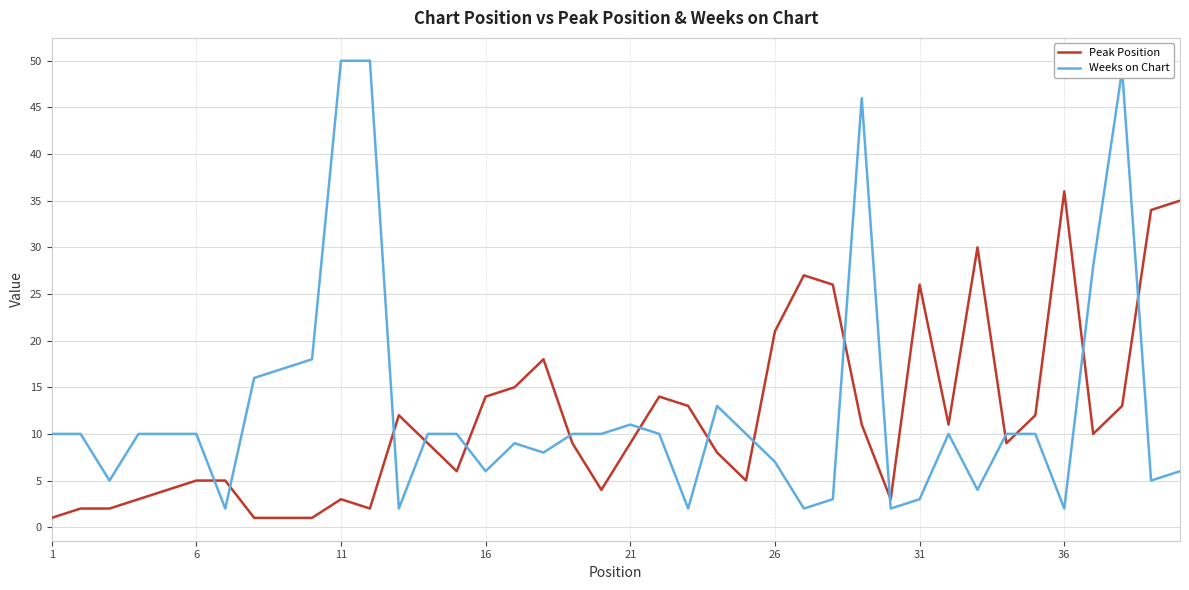

What is the difference between the maximum and minimum values in the Weeks on Chart series?

48